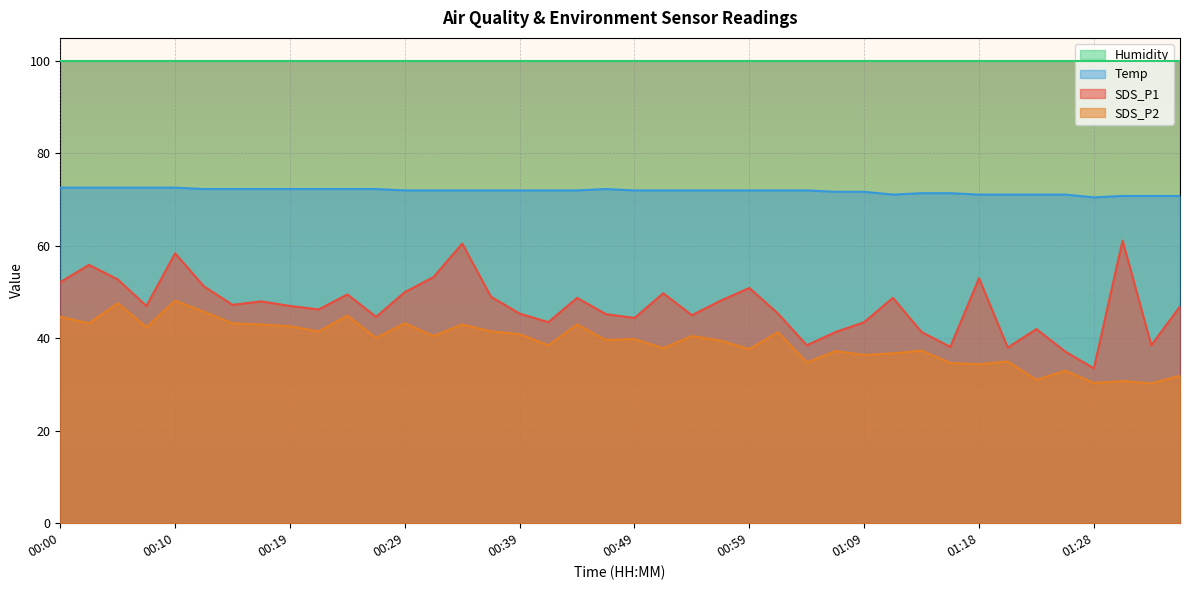

True or false: SDS_P2 and Temp intersect in this chart.

False